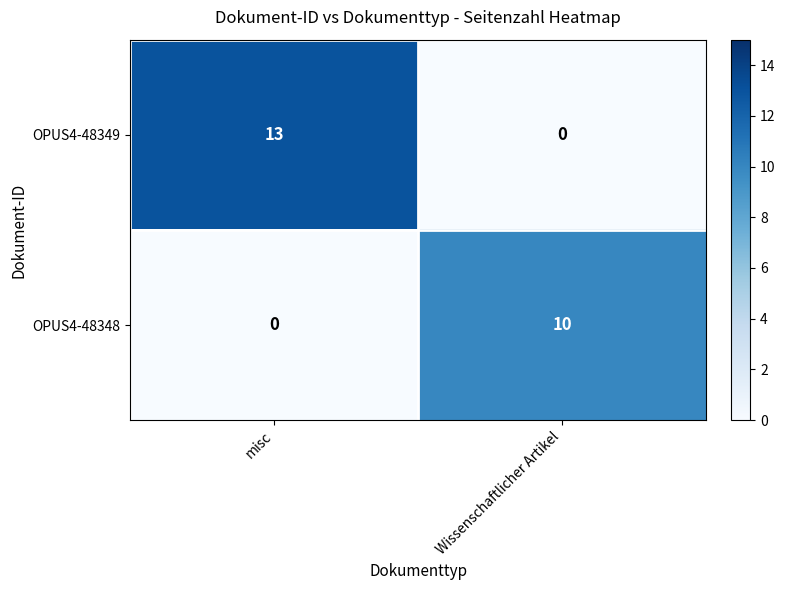

True or false: OPUS4-48349 has a value of 13 at misc.

True